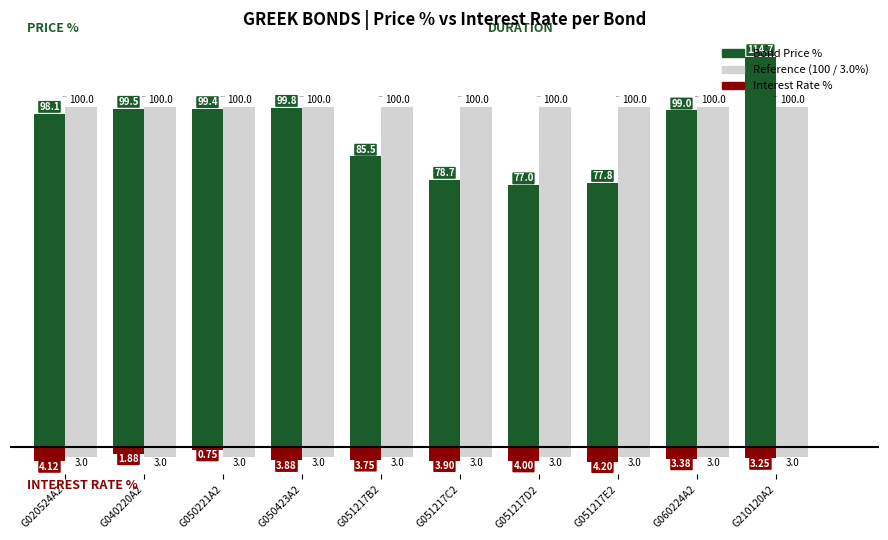

The Current interest rate series shows 5.6 at G210120A2. True or false?

False